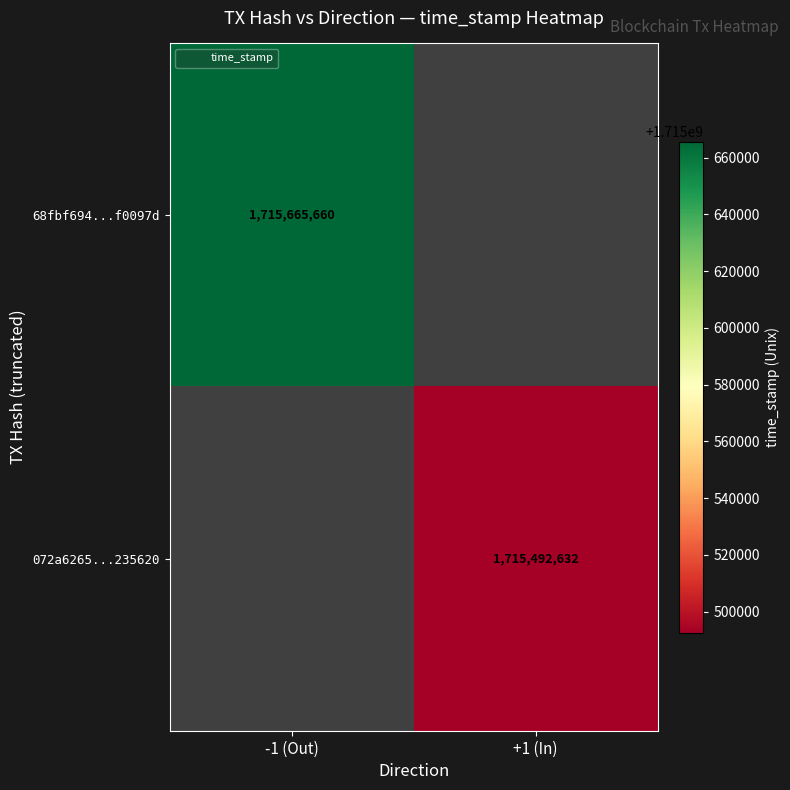

At how many categories does at least one series exceed 1715623265?

1